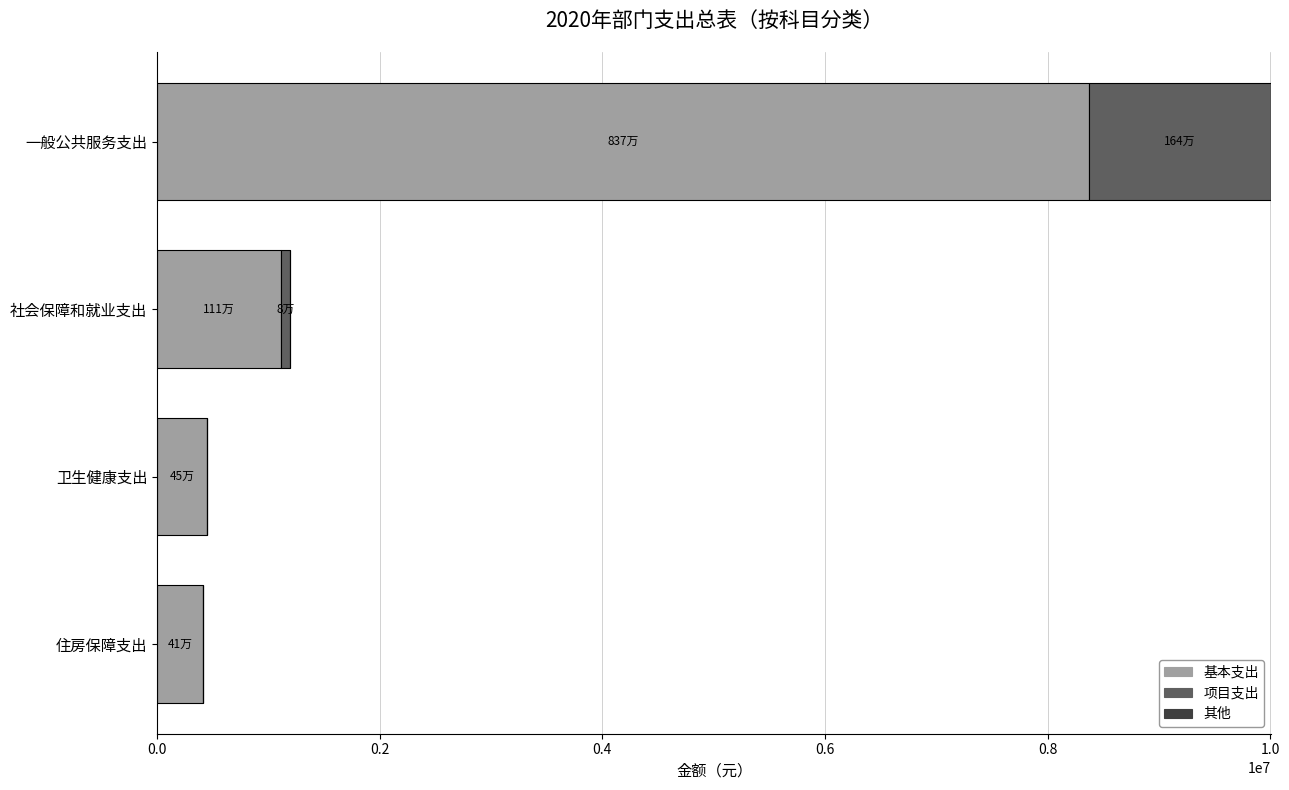

How many data points does each series have?

4